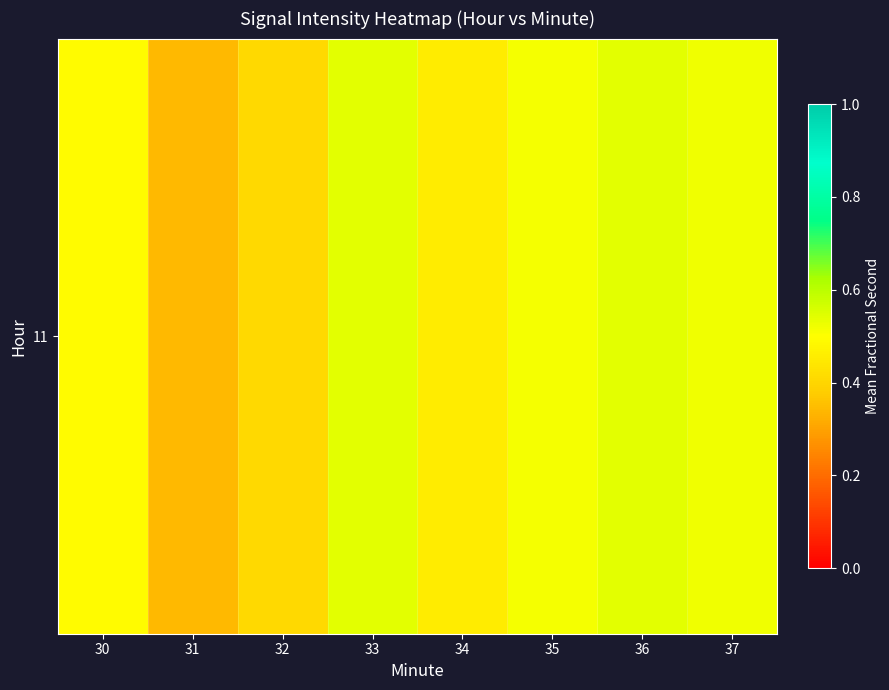

Is it true that the value at 35 is 0.3?

False